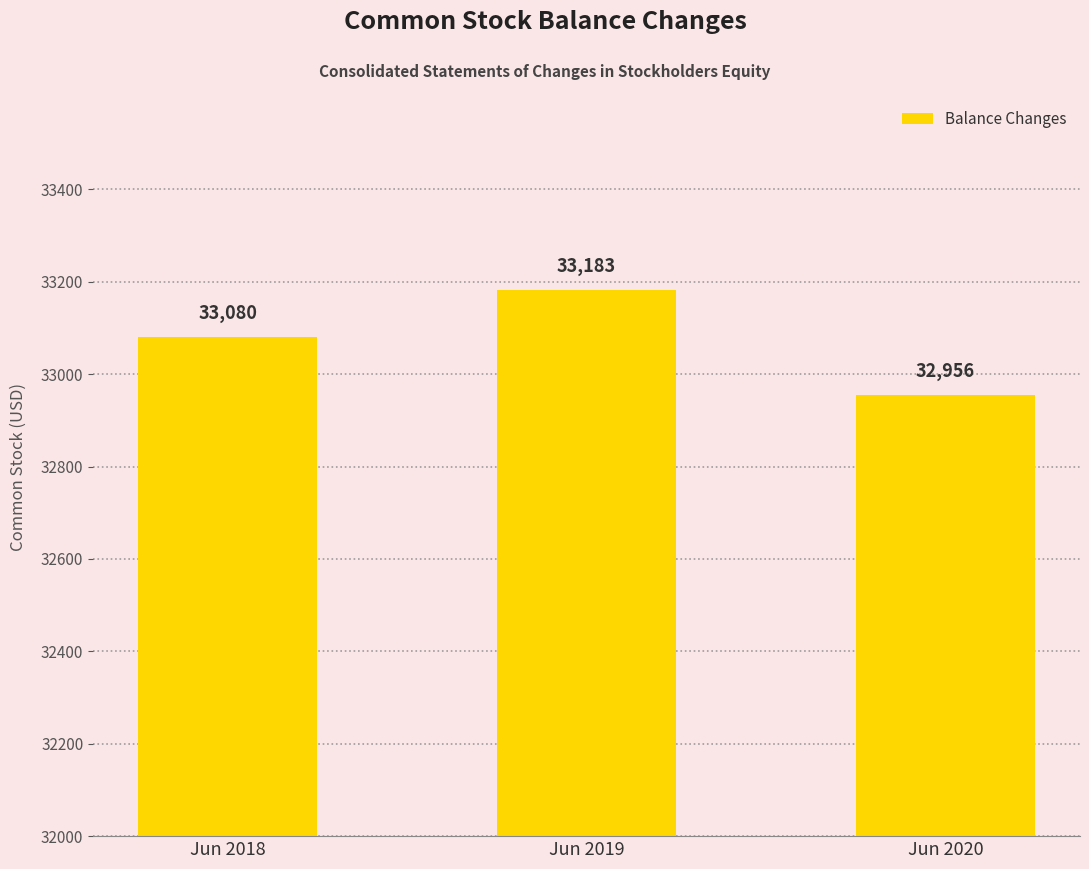

Where is the data nearest to the value 33069?

Jun 2018